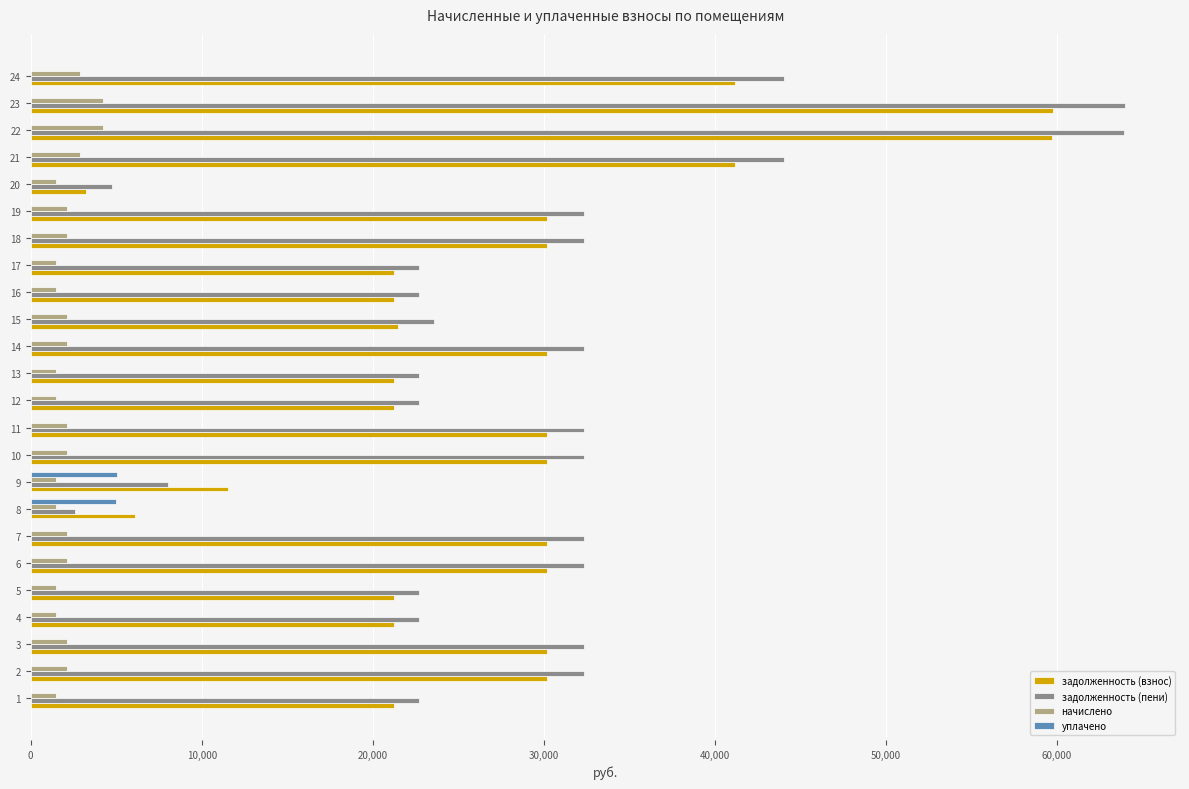

What is the sum of the задолженность (пени) values at 9 and 17?

30720.0